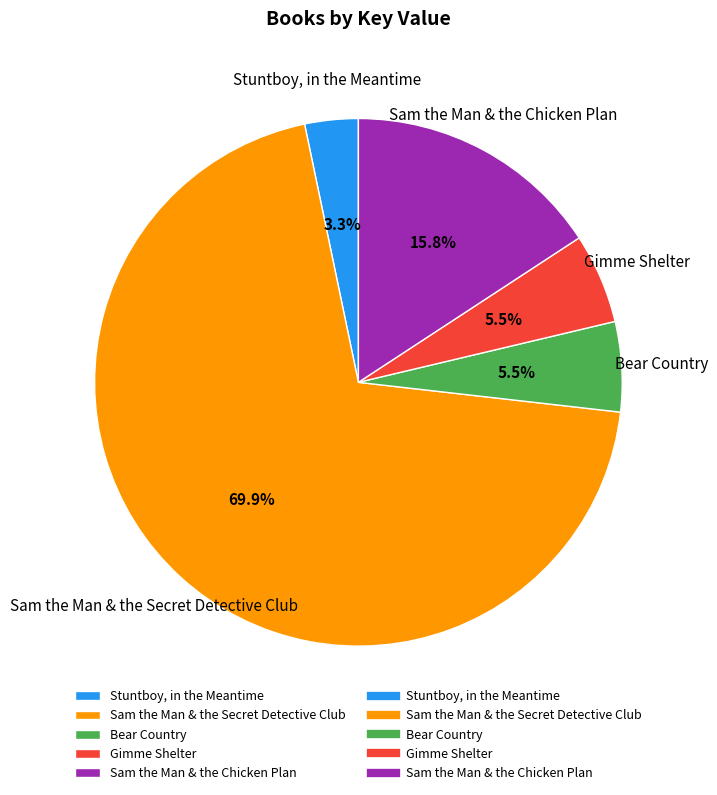

Does Sam the Man & the Secret Detective Club represent more than half of the total?

Yes